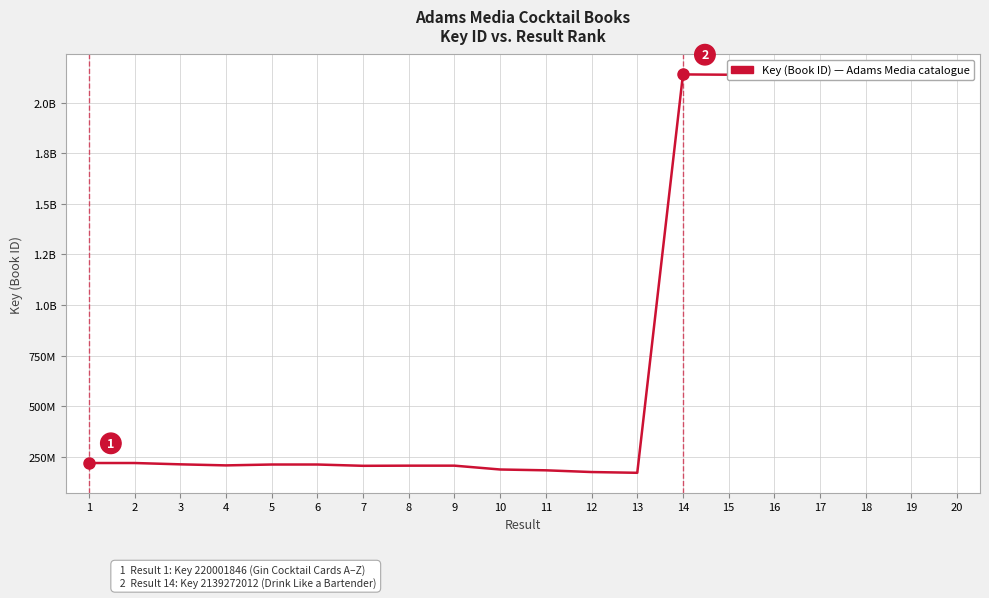

True or false: there are more than 0 points higher than both neighbors.

True